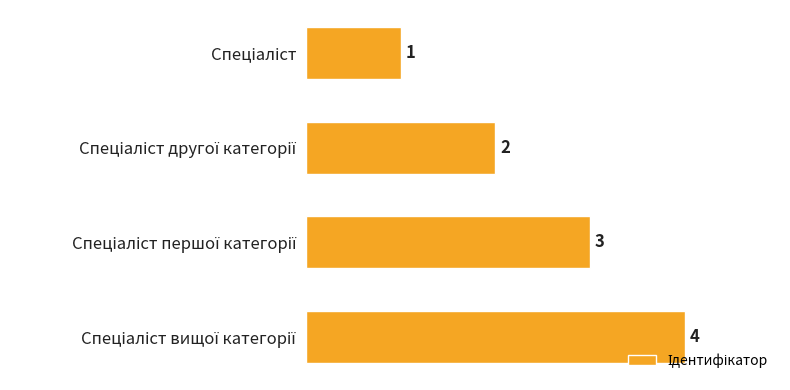

What is the difference between the maximum and minimum values?

3